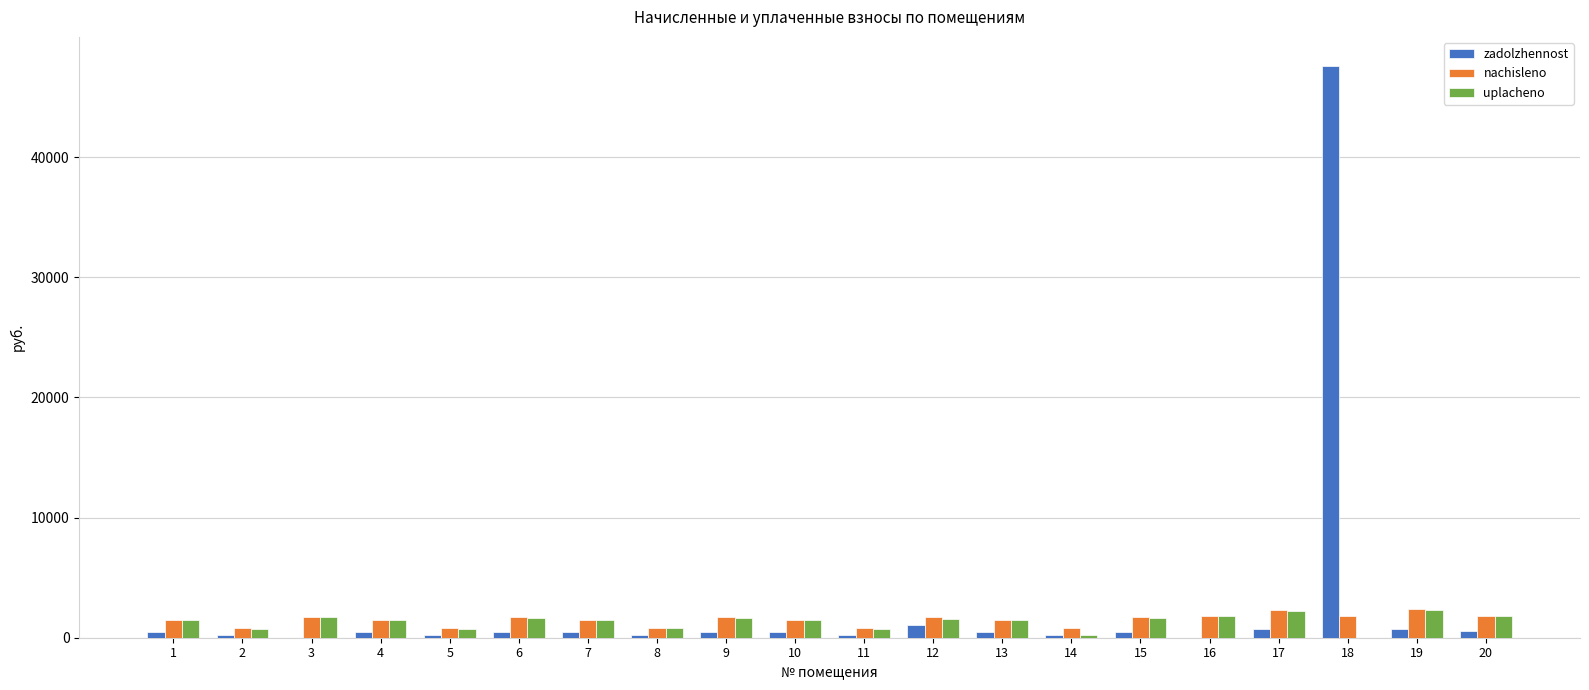

What is the sum of all uplacheno values?

26937.8